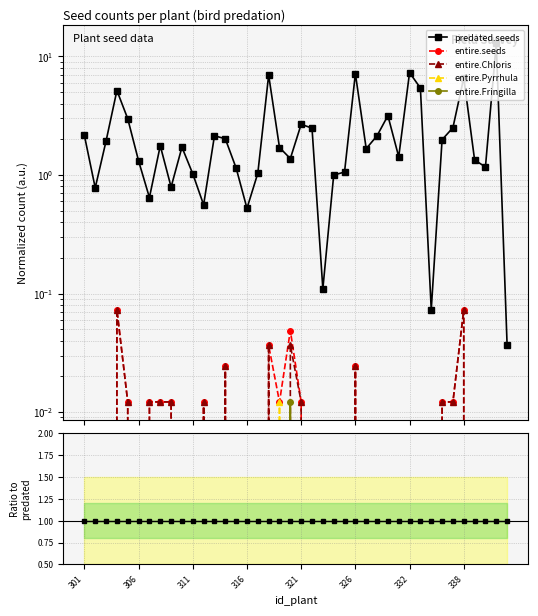

True or false: entire.Fringilla has a value of 0.0 at 321.

True